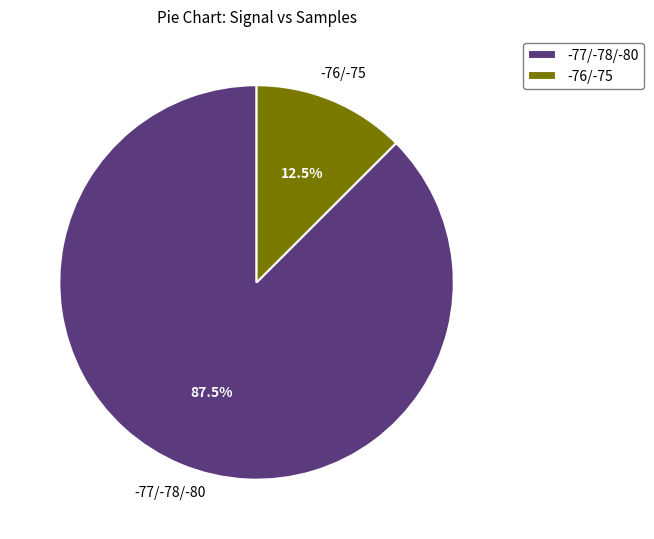

Rank the categories by value from lowest to highest.

-76/-75, -77/-78/-80